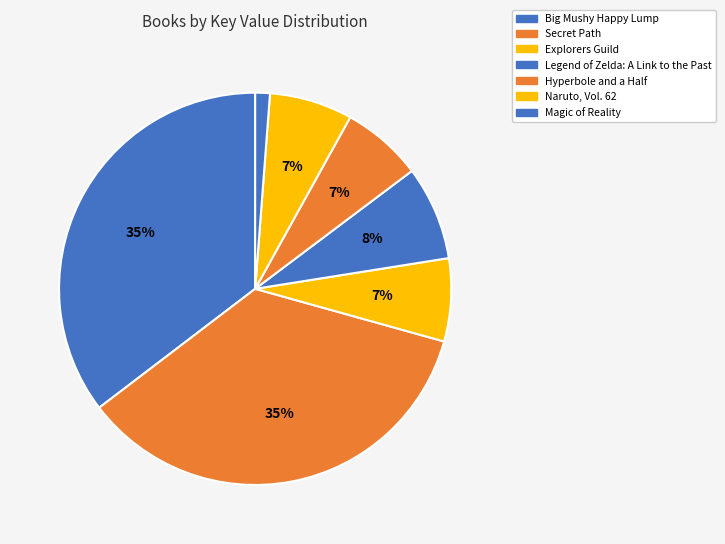

Is the sum of Naruto, Vol. 62 and Magic of Reality greater than half?

No